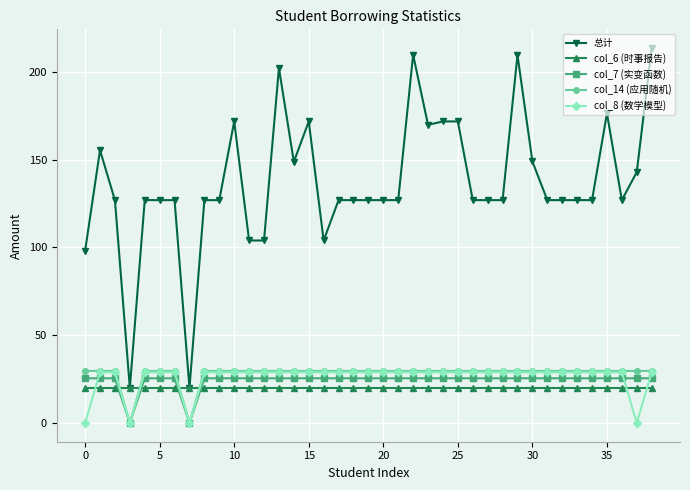

Which series has the widest spread of values?

总计